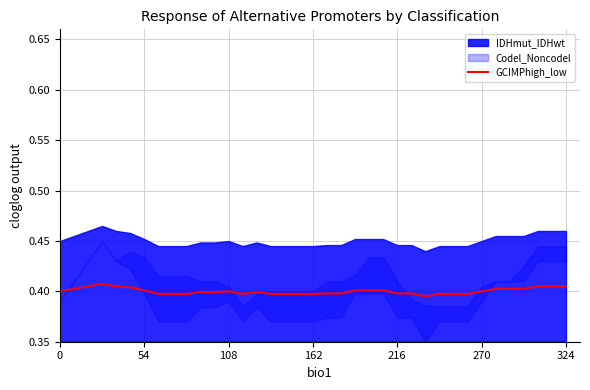

Reading left to right, list all the values displayed in this chart.

0.4	0.4	0.4	0.4	0.4	0.4	0.4	0.4	0.4	0.4	0.4	0.4	0.4	0.4	0.4	0.4	0.4	0.4	0.4	0.4	0.4	0.4	0.4	0.4	0.4	0.4	0.4	0.4	0.4	0.4	0.4	0.4	0.4	0.4	0.4	0.4	0.4